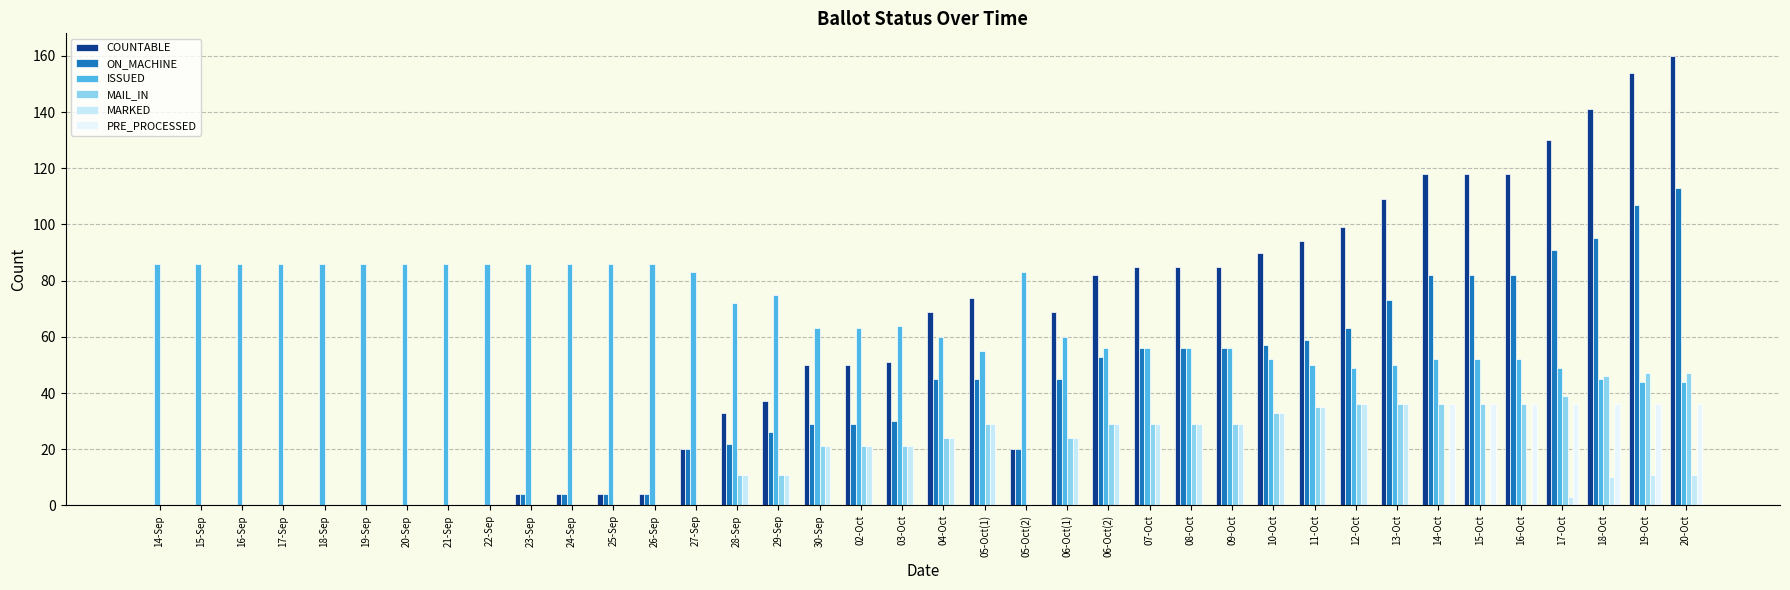

How many data points does each series have?

38